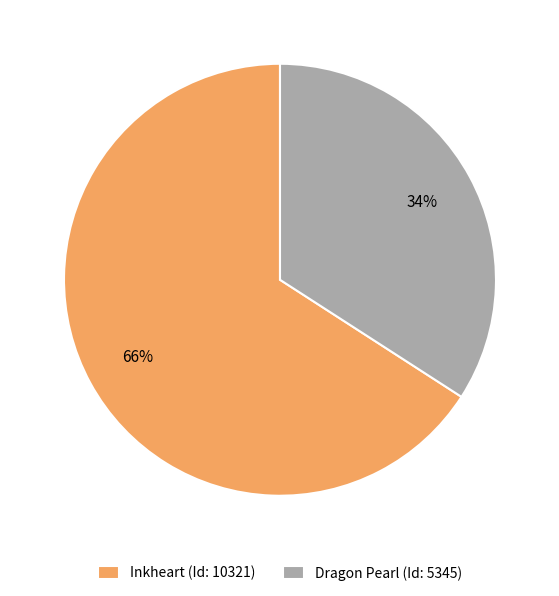

Count the number of slices in the pie.

2